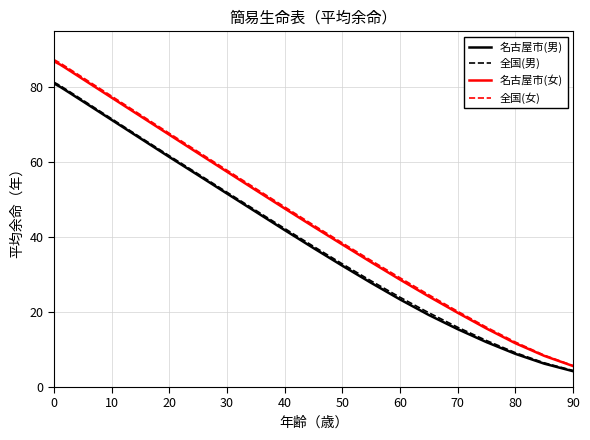

What is the minimum value for 全国(女)?

5.7